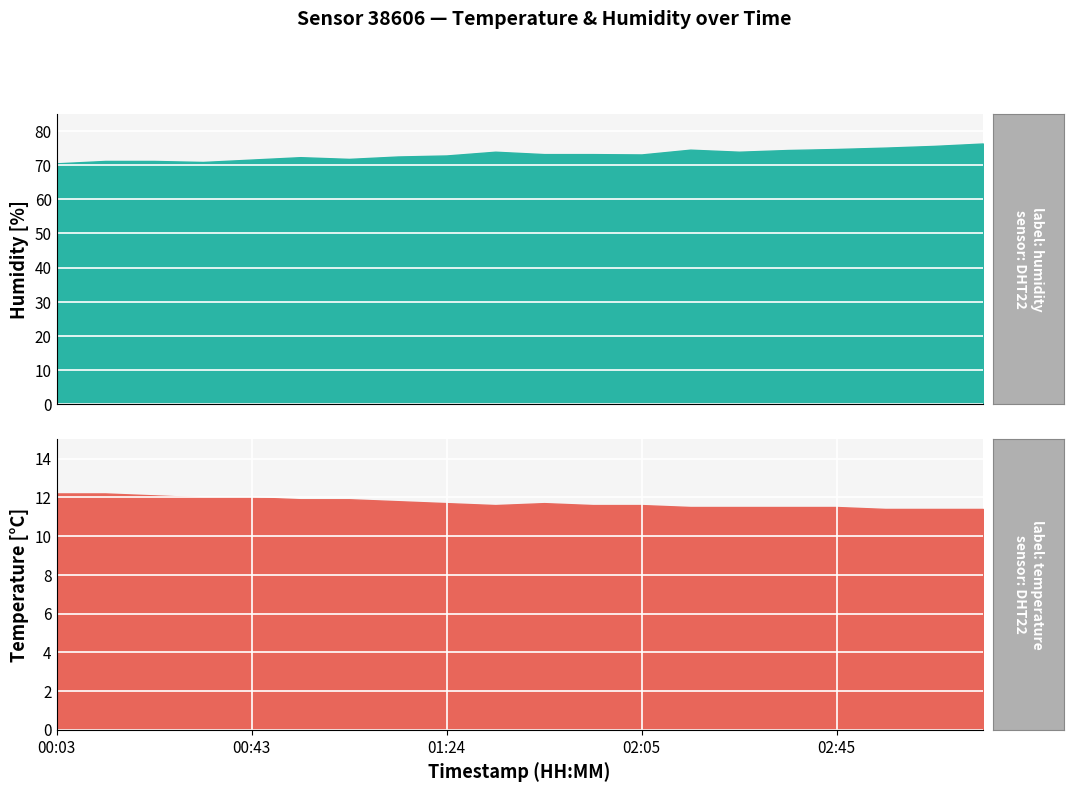

Does the chart display data point markers on the line(s)?

No